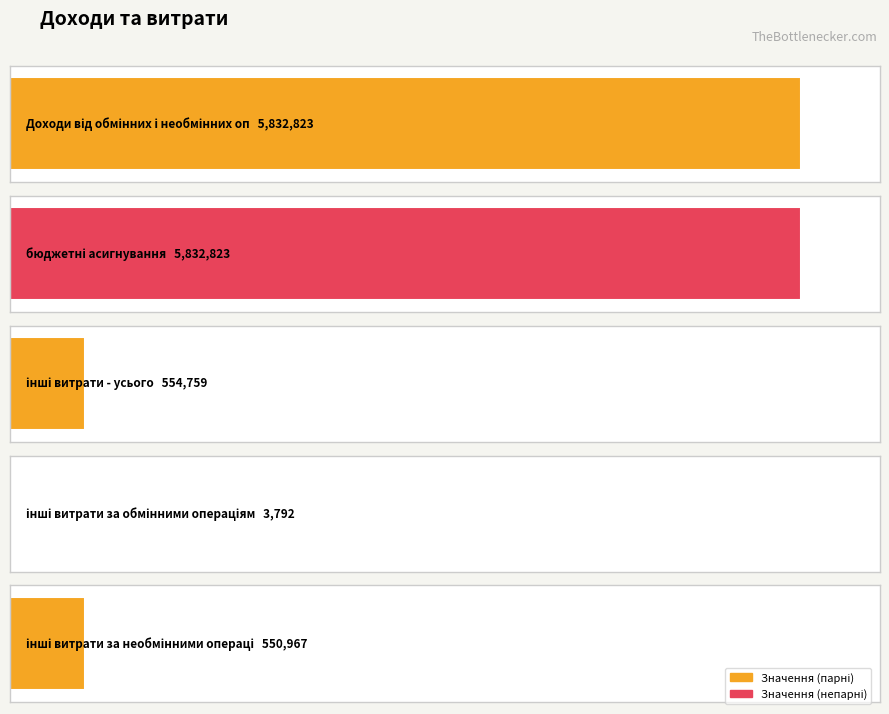

What is the change in value from бюджетні асигнування to інші витрати за обмінними операціями?

-5829031